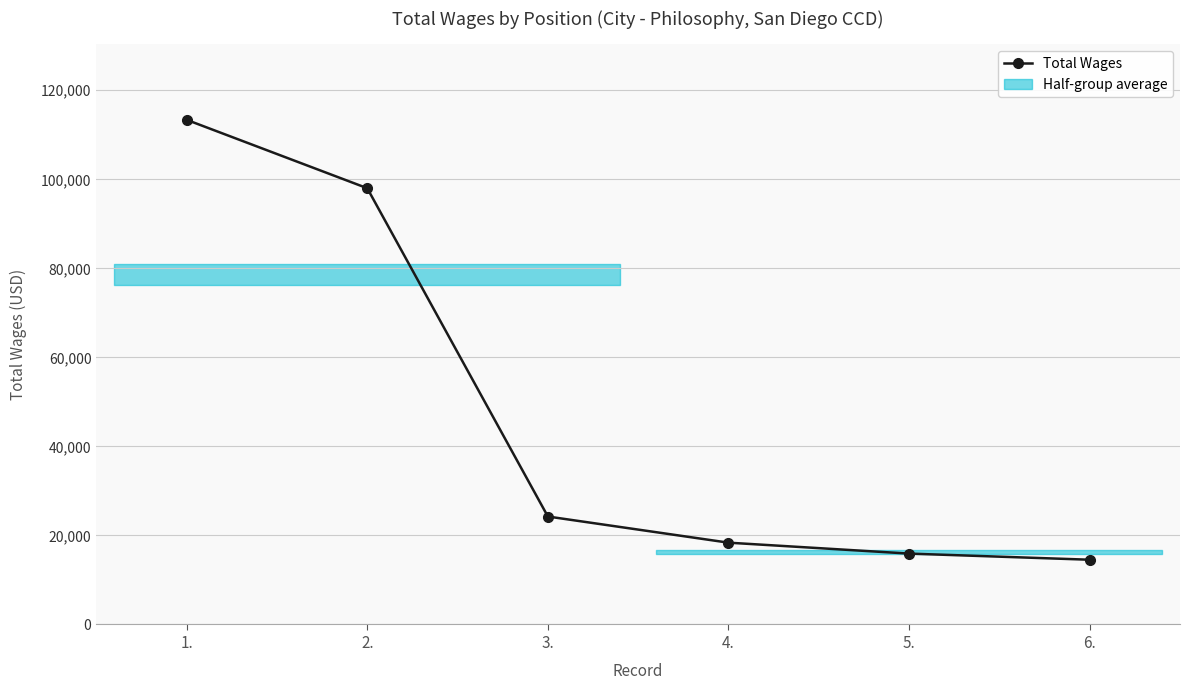

What is the difference between the values at 2. and 1.?

15363